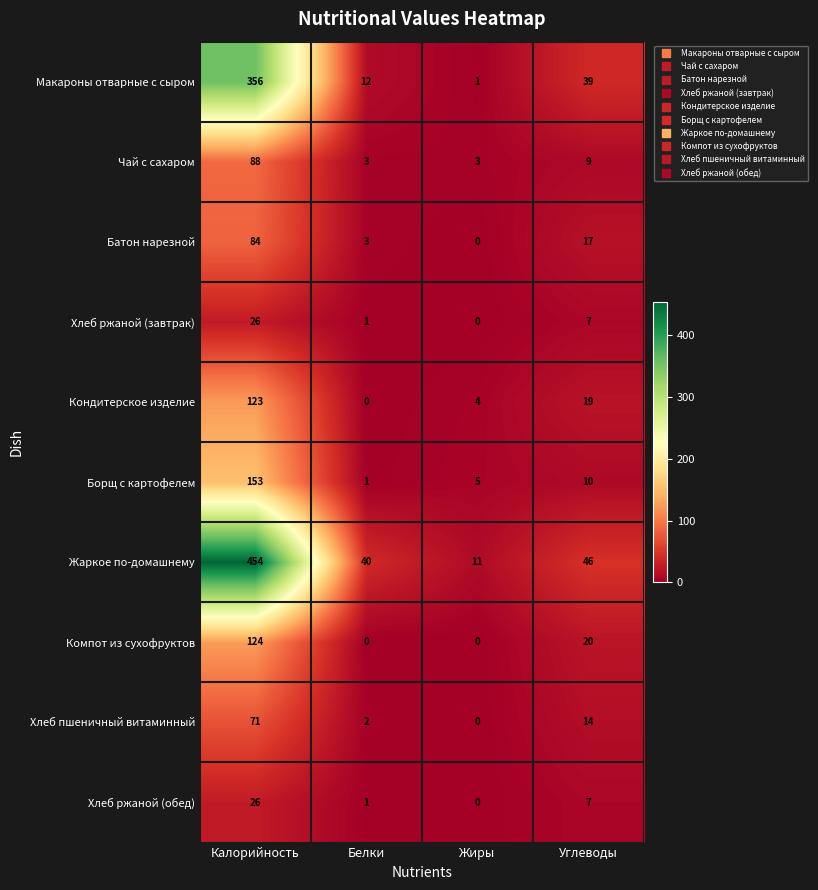

At how many categories does at least one series exceed 303?

1